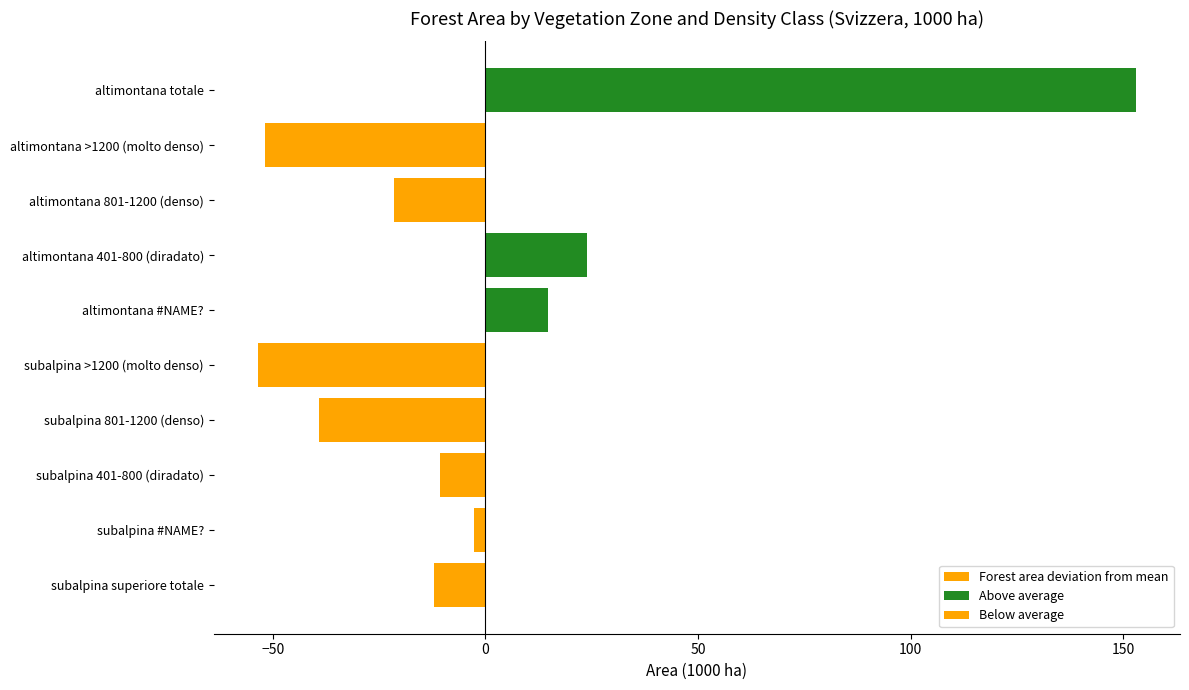

How many series are shown in this chart?

3